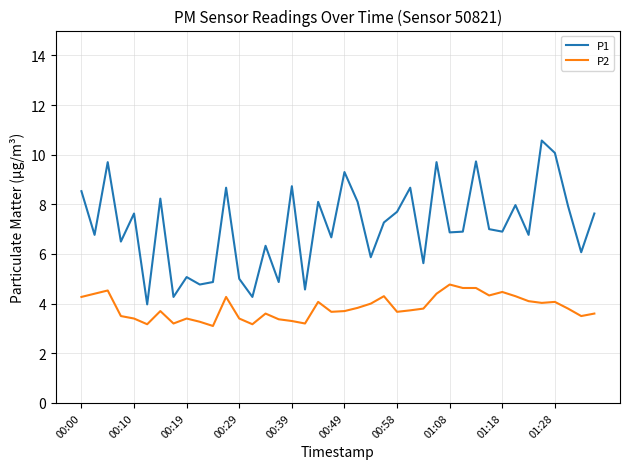

Which series has the widest spread of values?

P1